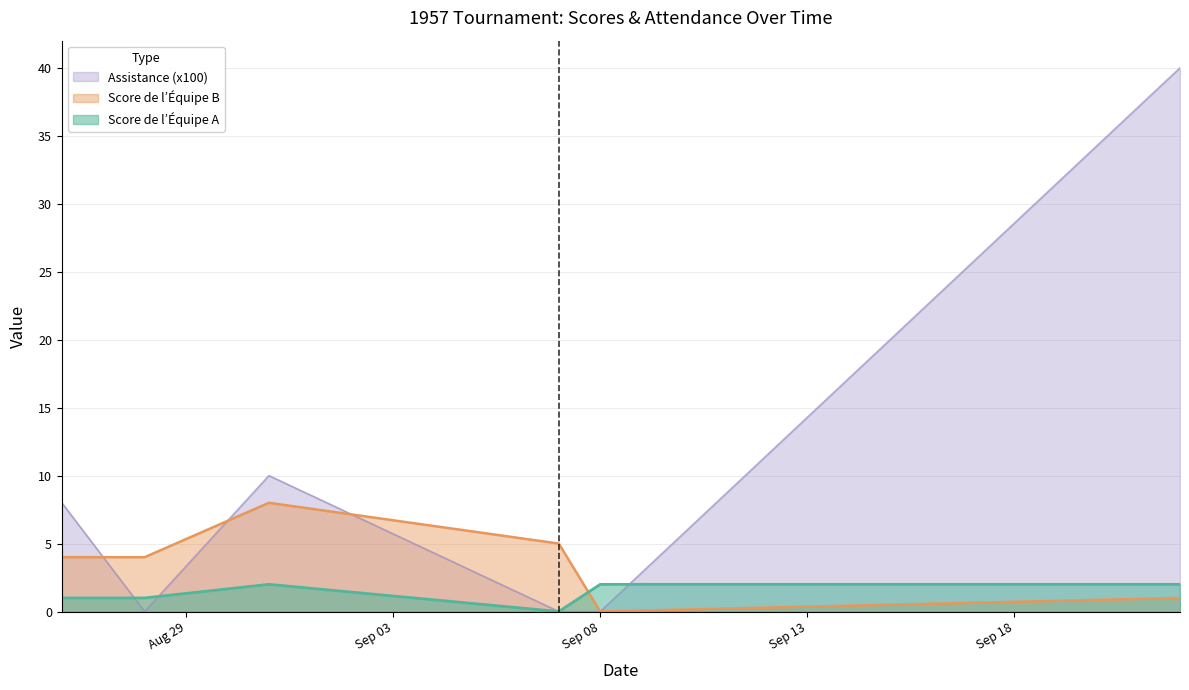

Where does the Assistance (x100) series first go above 8?

1957-08-31